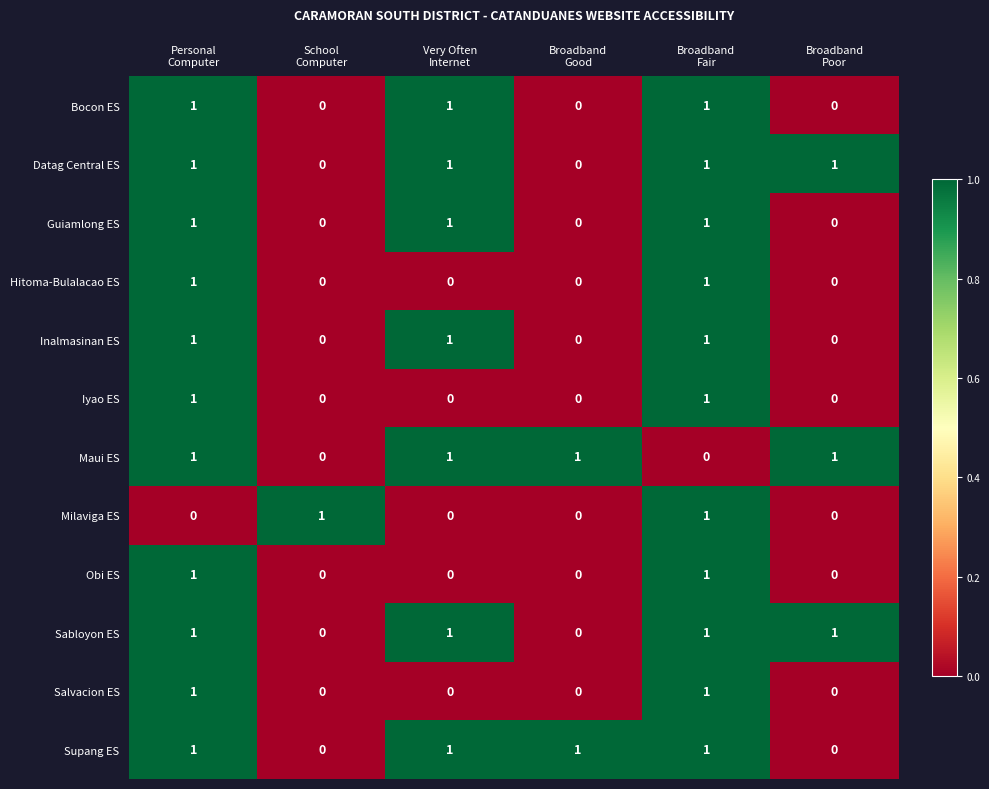

At how many categories does at least one series exceed 0?

6